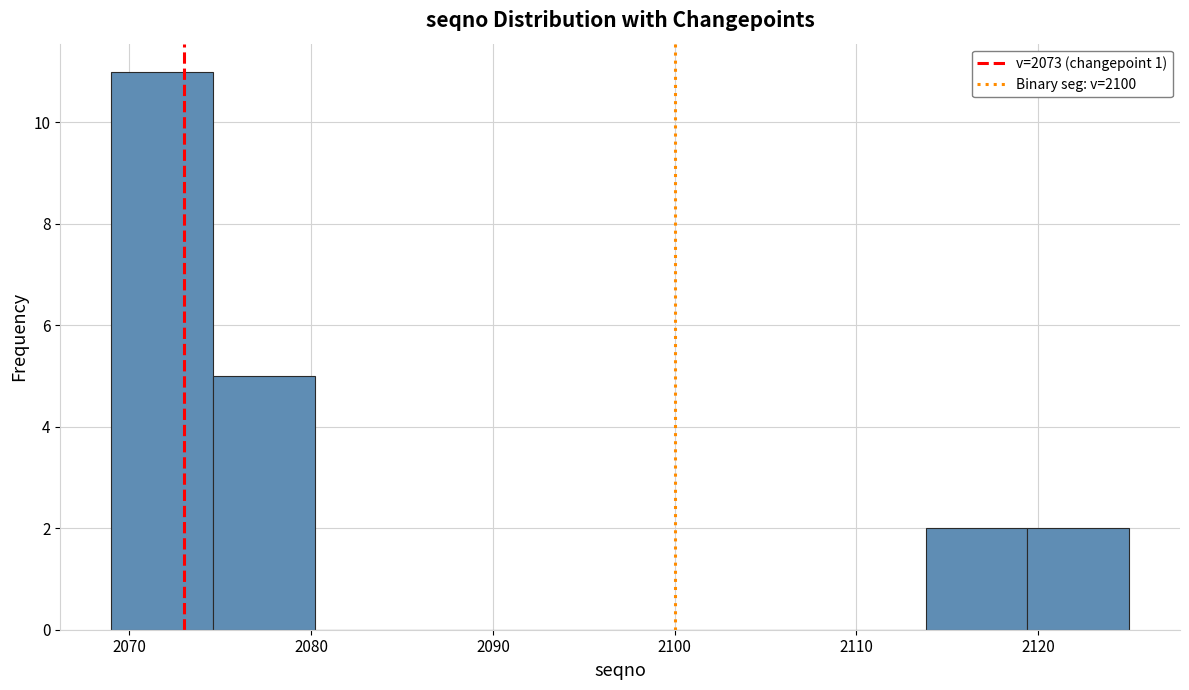

Over which range of the x-axis is the bar tallest?

2069.0 to 2074.6